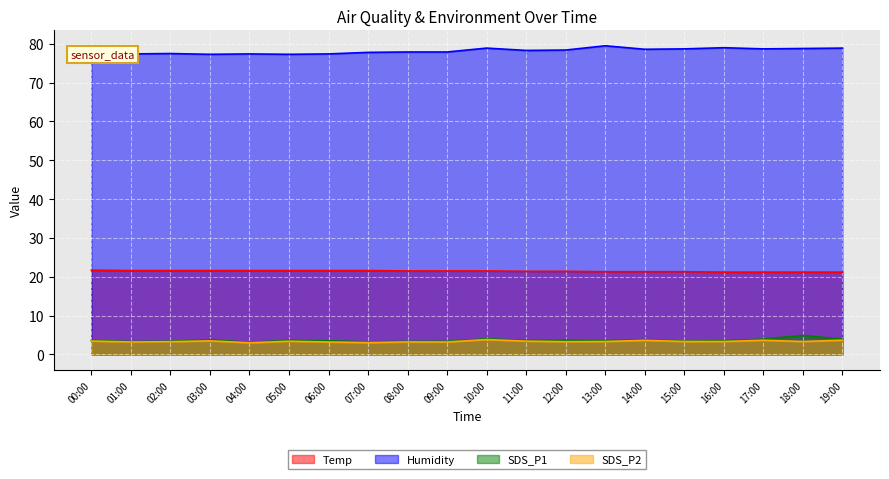

The SDS_P1 series shows 4.8 at 07:00. True or false?

False